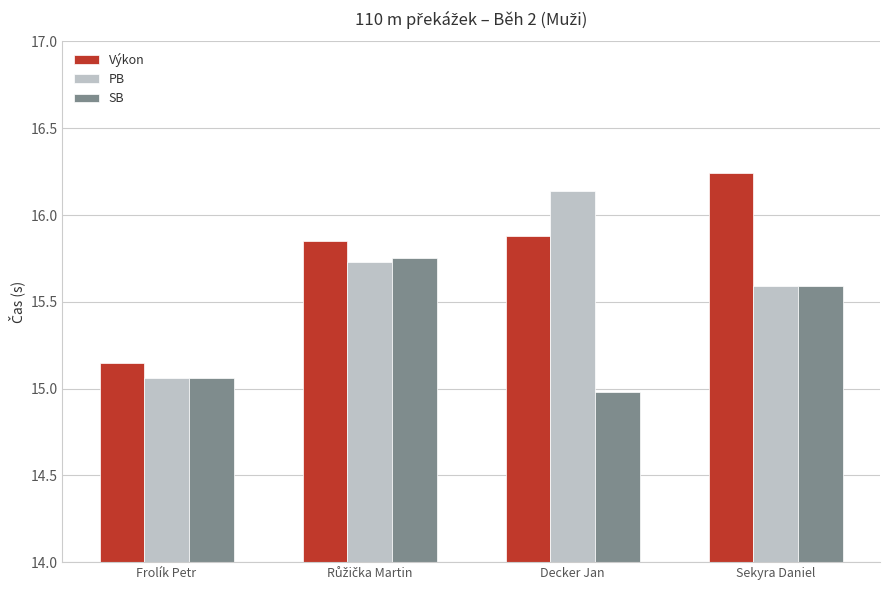

Does the chart contain any negative values?

No